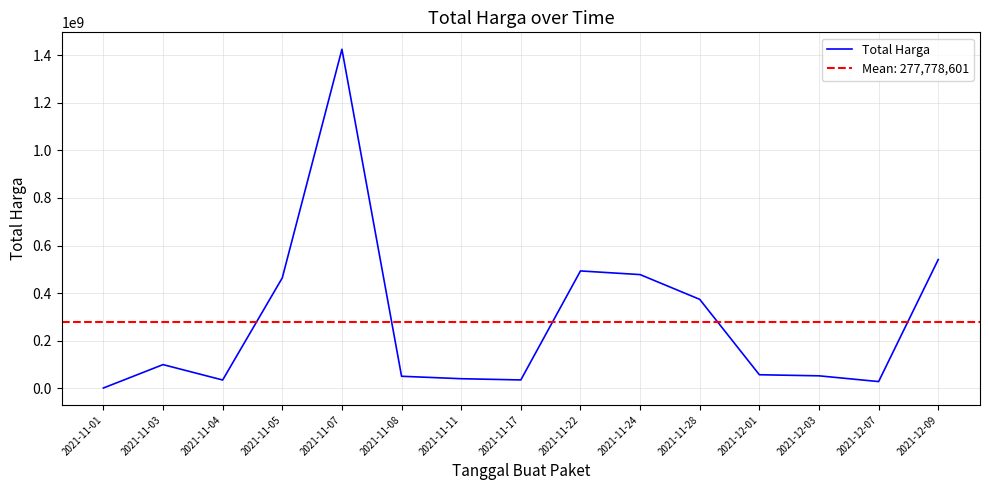

How many values exceed 56152800?

7